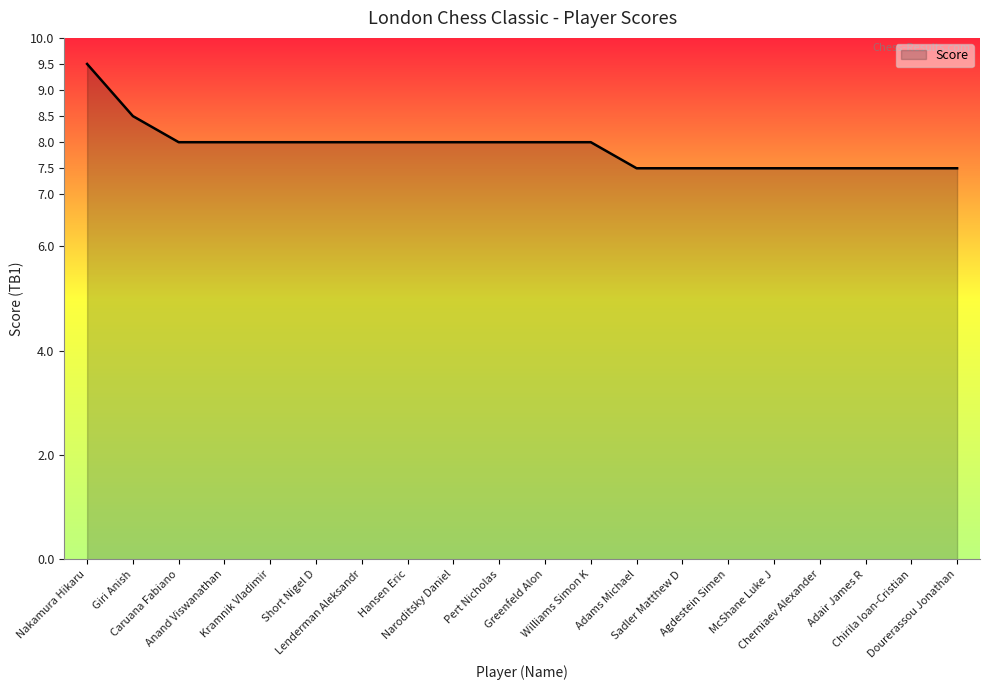

What is the change in value from Hansen Eric to Dourerassou Jonathan?

-0.5